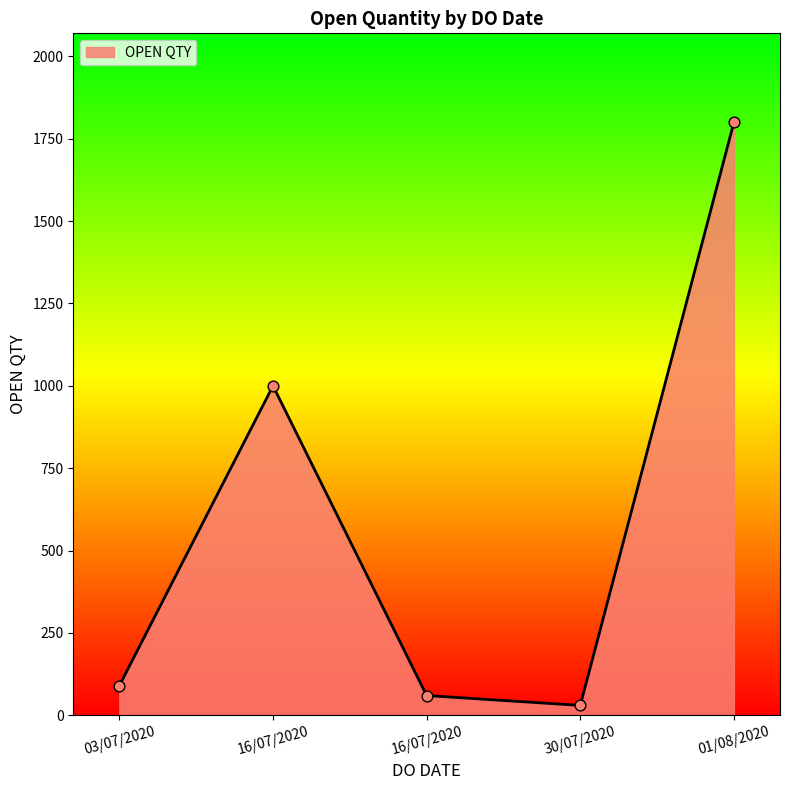

How many categories are shown in the chart?

5